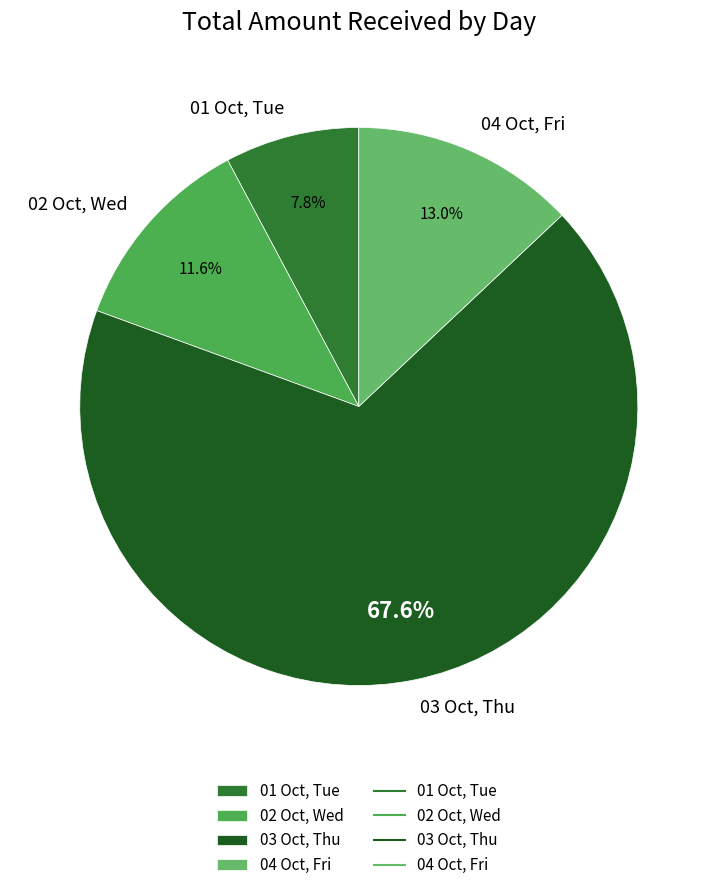

What is the smallest slice in the pie chart?

01 Oct, Tue